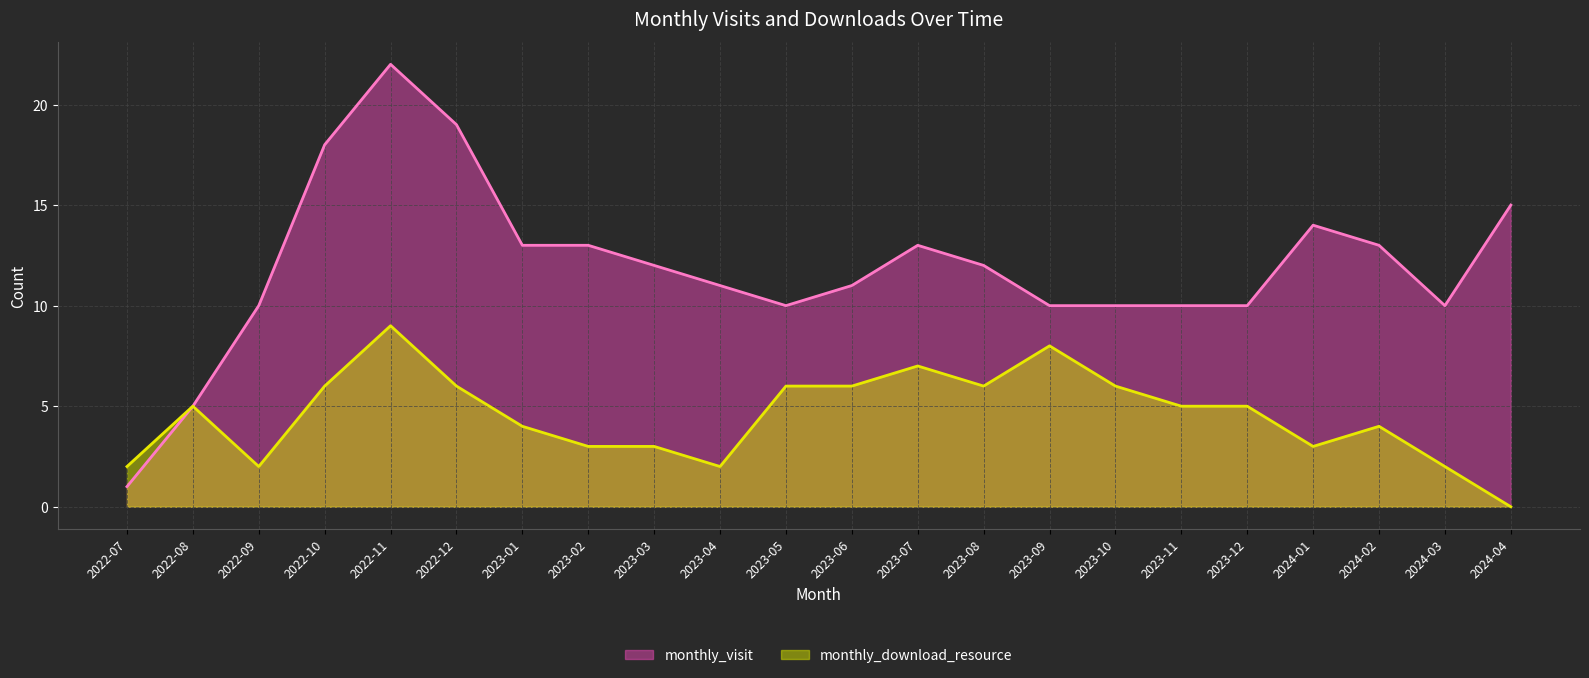

Where is the first local maximum for monthly_visit line?

2022-11